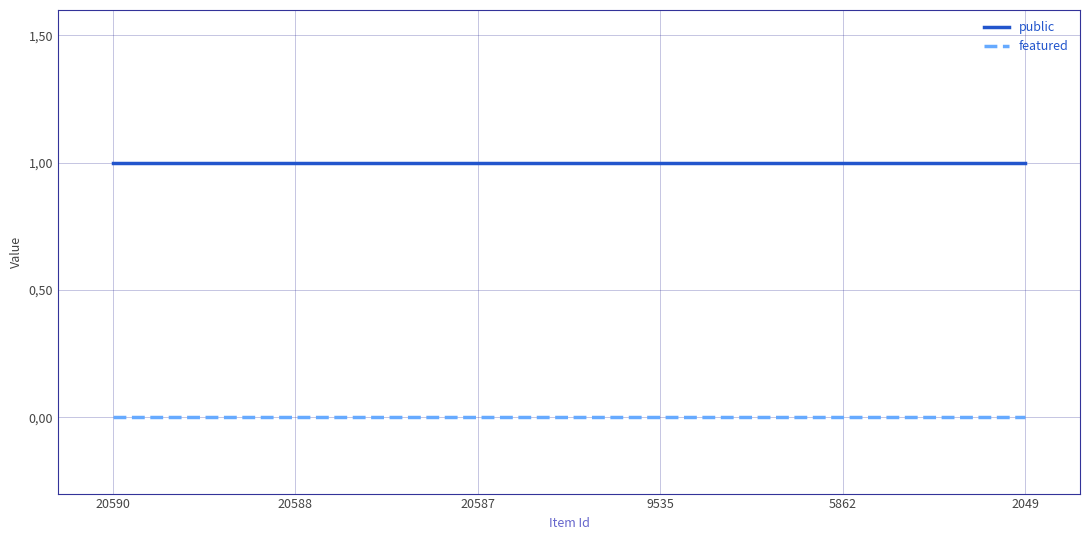

What is the spread (max minus min) of values at 20588?

1